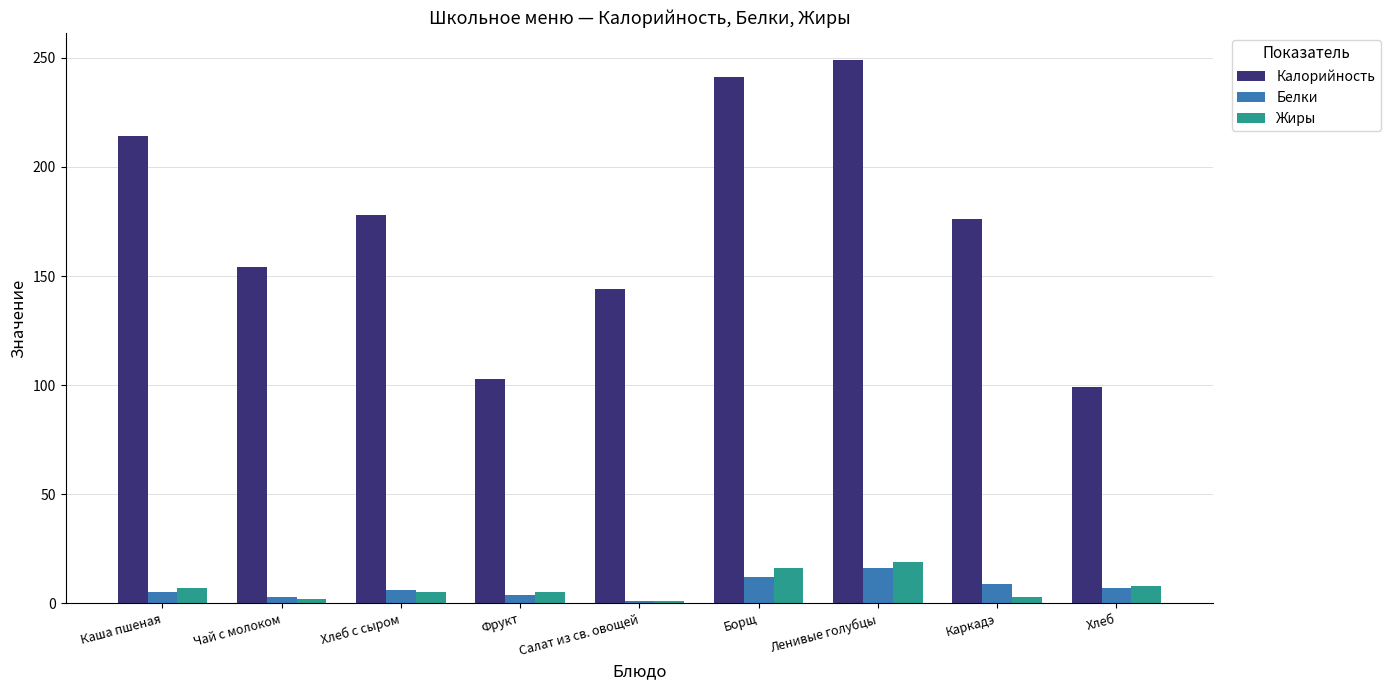

At which category is the sum across all series the highest?

Ленивые голубцы